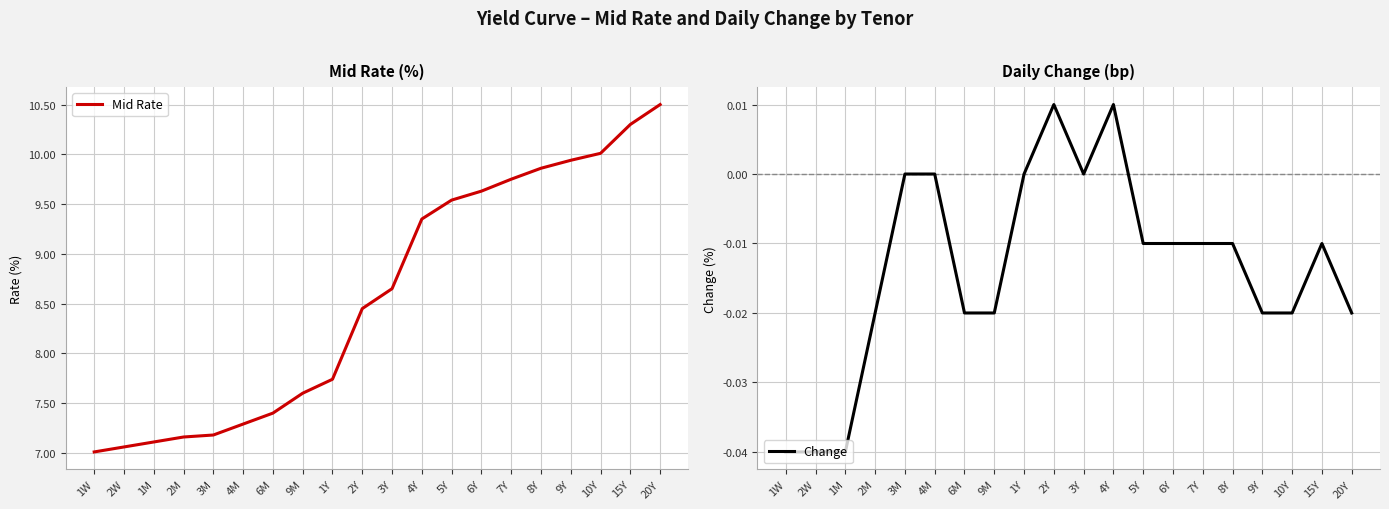

True or false: Change and Mid Rate cross at least once.

False